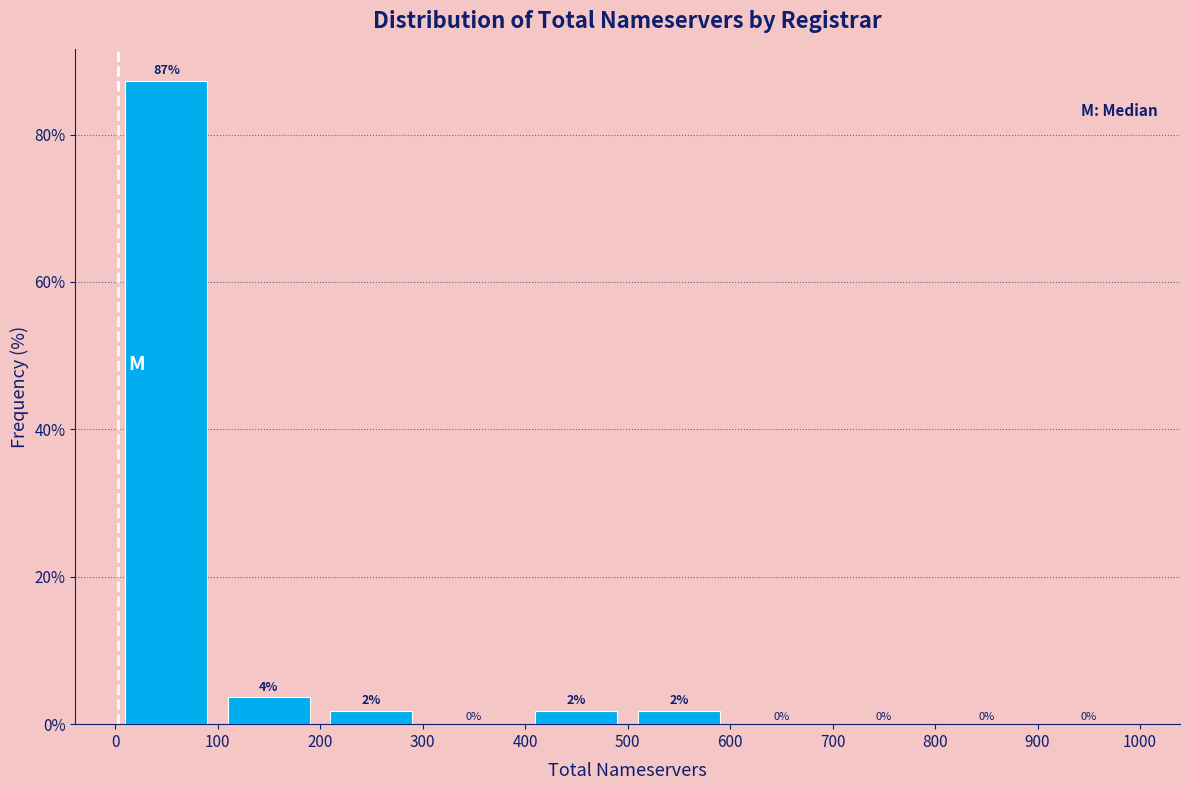

Over which range of the x-axis is the bar tallest?

0 to 100